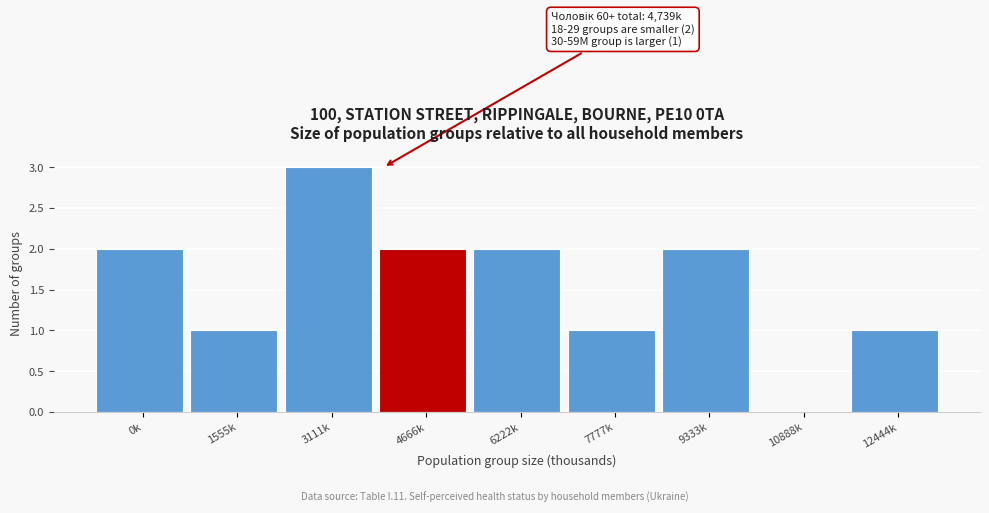

Reading left to right, list all the values displayed in this chart.

0k=2	1555k=1	3111k=3	4666k=2	6222k=2	7777k=1	9333k=2	10888k=0	12444k=1